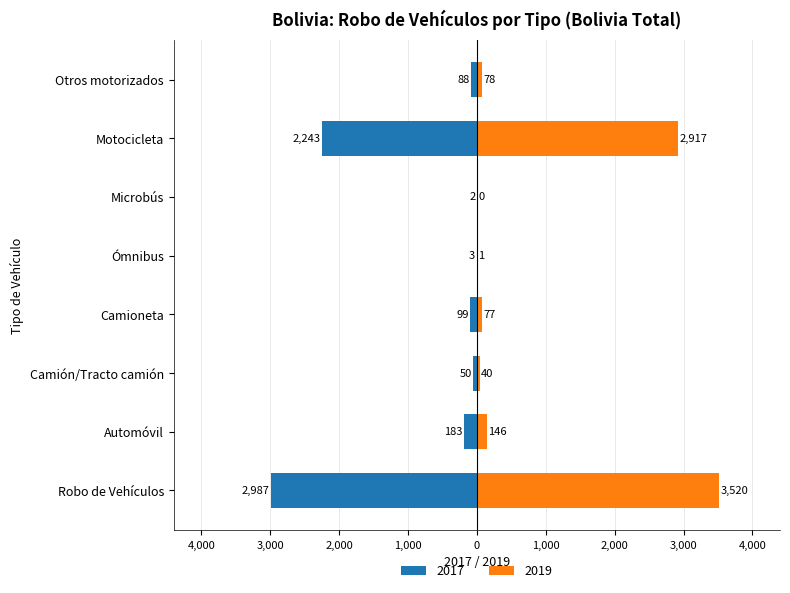

What position from the right is Motocicleta?

2